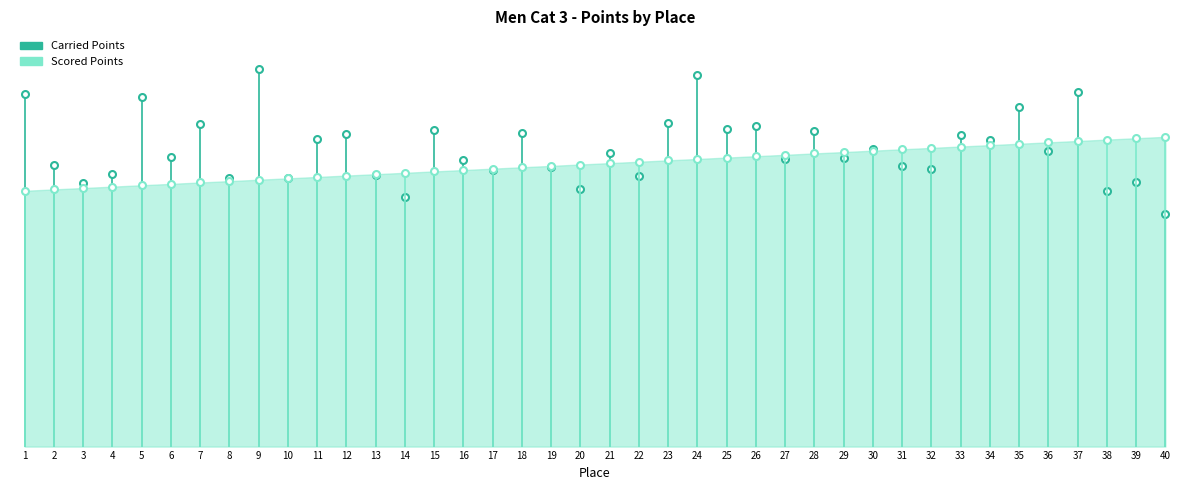

Is the value of Scored Points at 1 greater than the value of Carried Points at 1?

No